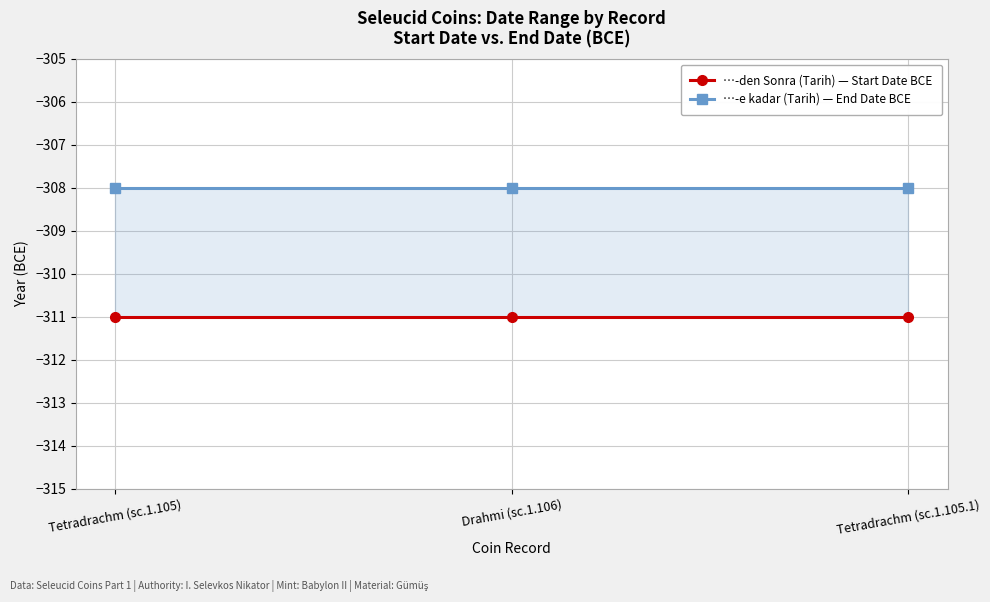

Between Drahmi (sc.1.106) and Tetradrachm (sc.1.105), which is larger?

Drahmi (sc.1.106)